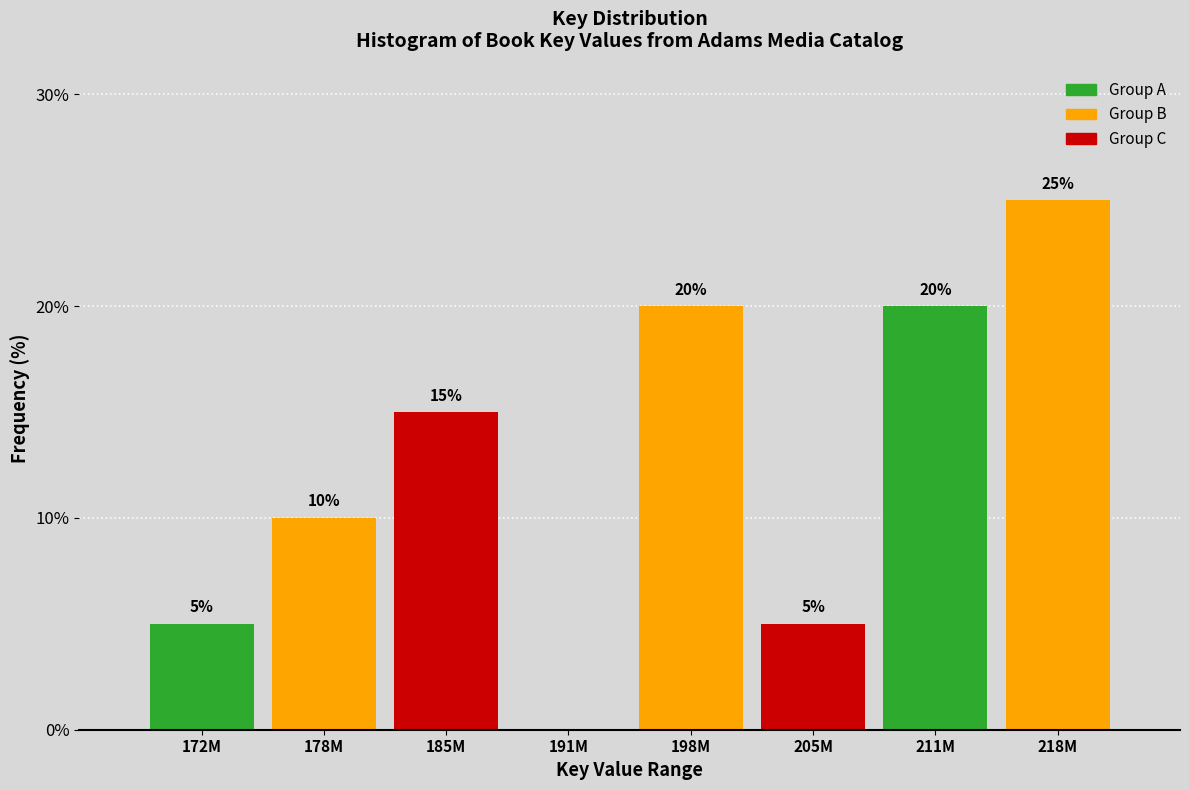

Reading left to right, transcribe all the data shown in this chart.

172M=5	178M=10	185M=15	191M=0	198M=20	205M=5	211M=20	218M=25